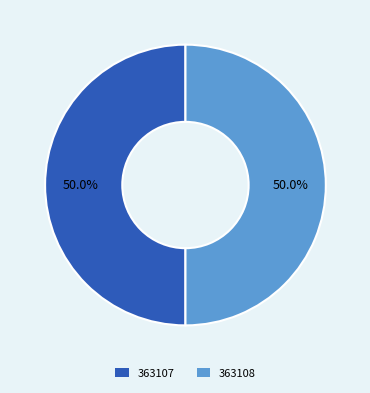

What is the ratio of the value at 363108 to the value at 363107?

1.0